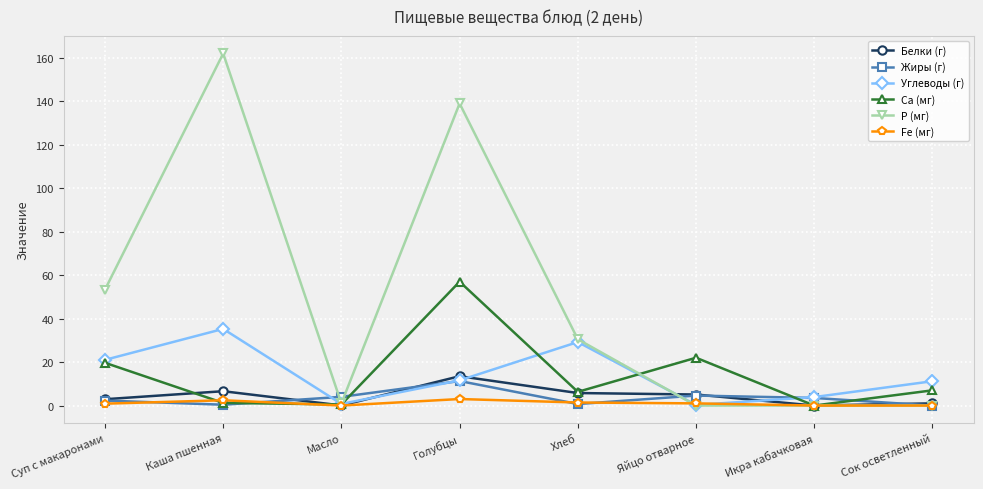

At which category is the sum across all series the highest?

Голубцы